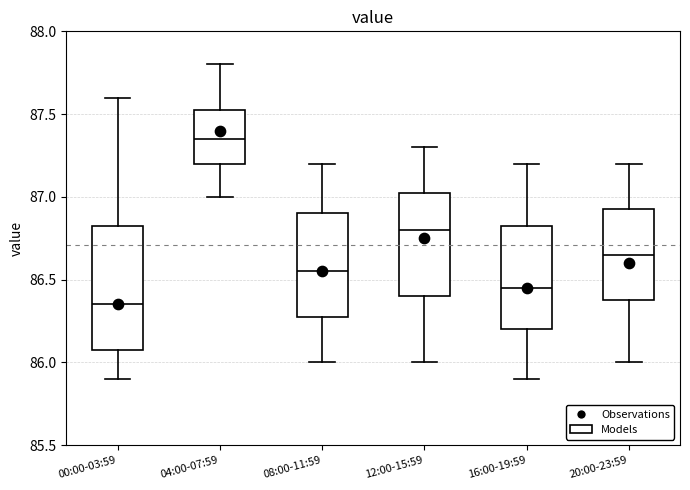

Reading left to right, read every box against the y-axis: the position of its median line, the range the box covers, and the ends of its whiskers. The values are not printed on the chart, so give them approximately, as read against the axis.

00:00-03:59: median 86.35, box 86.10 to 86.85, whiskers 85.90 to 87.60
04:00-07:59: median 87.35, box 87.20 to 87.55, whiskers 87.00 to 87.80
08:00-11:59: median 86.55, box 86.30 to 86.90, whiskers 86.00 to 87.20
12:00-15:59: median 86.80, box 86.40 to 87.05, whiskers 86.00 to 87.30
16:00-19:59: median 86.45, box 86.20 to 86.85, whiskers 85.90 to 87.20
20:00-23:59: median 86.65, box 86.40 to 86.95, whiskers 86.00 to 87.20